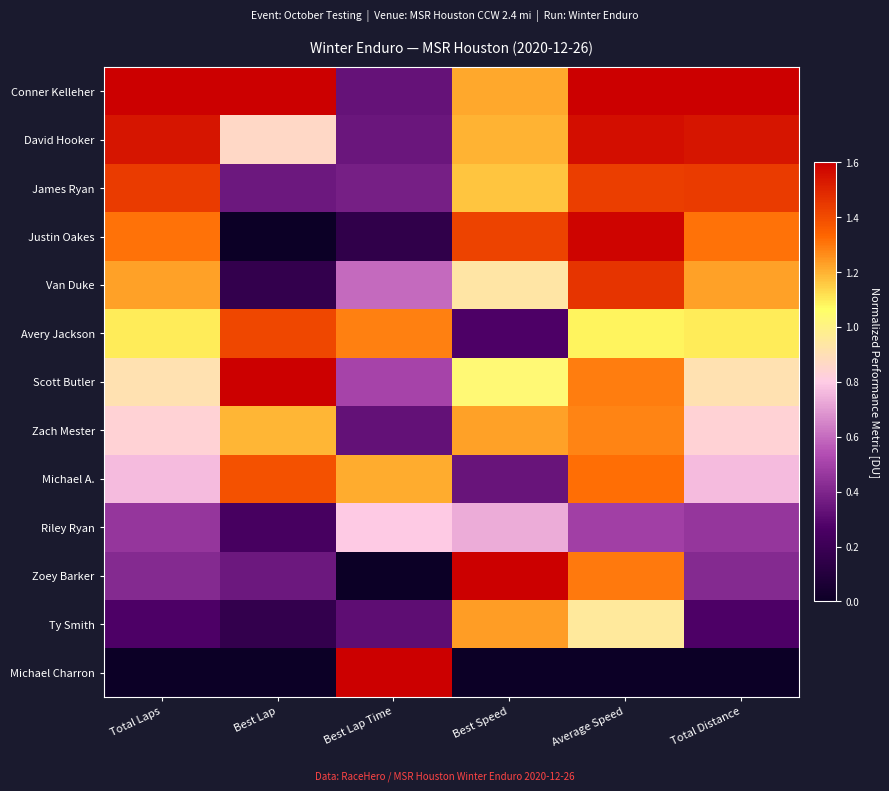

At how many categories does at least one series exceed 0?

6